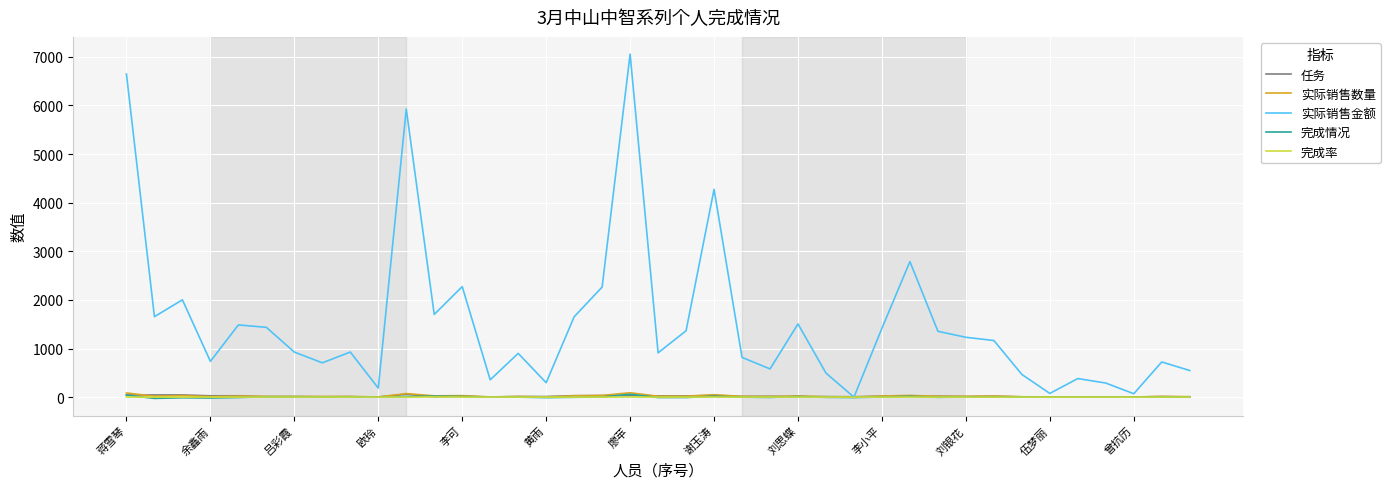

Which series has the largest total across all categories?

实际销售金额